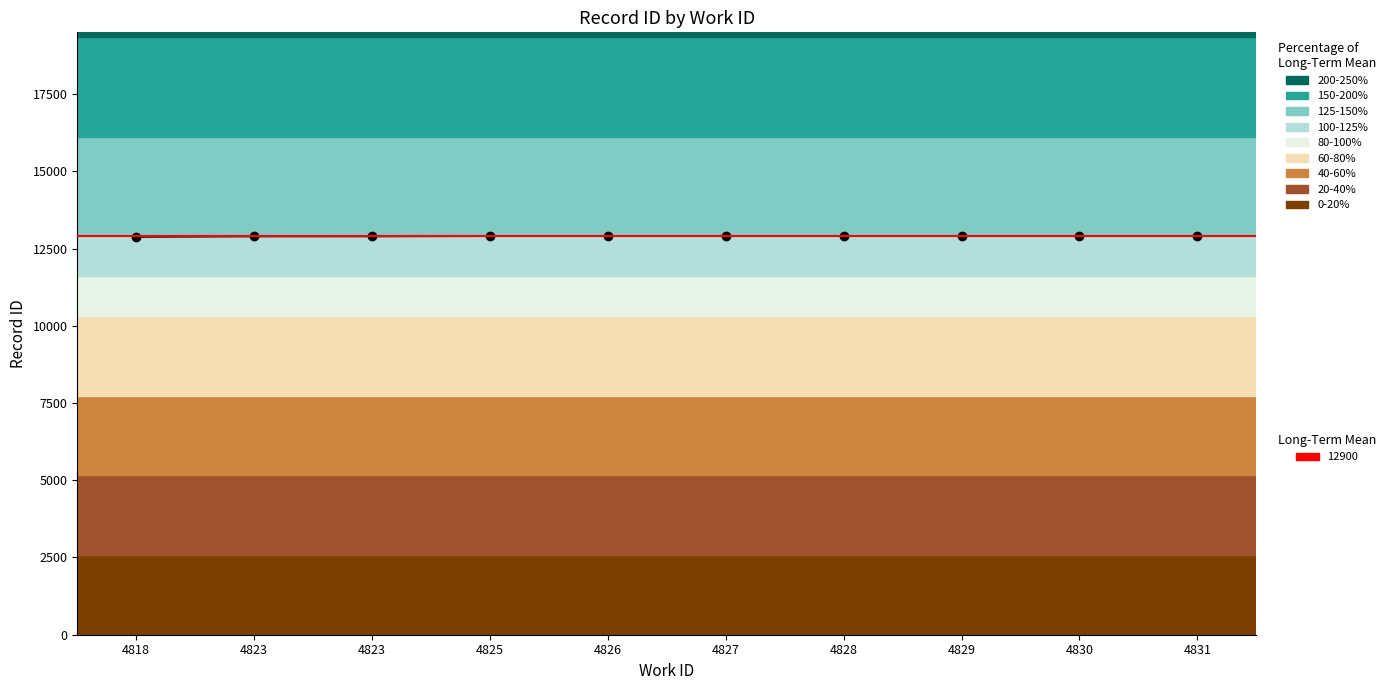

Which category has the highest value across all series?

4831